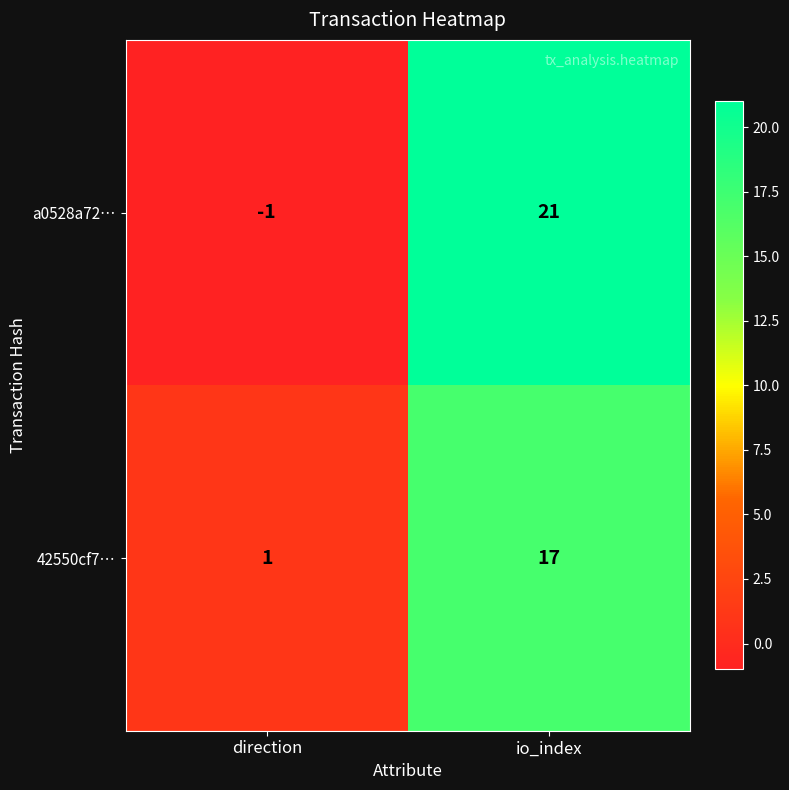

How many values in the 42550cf7… series are below 17?

1